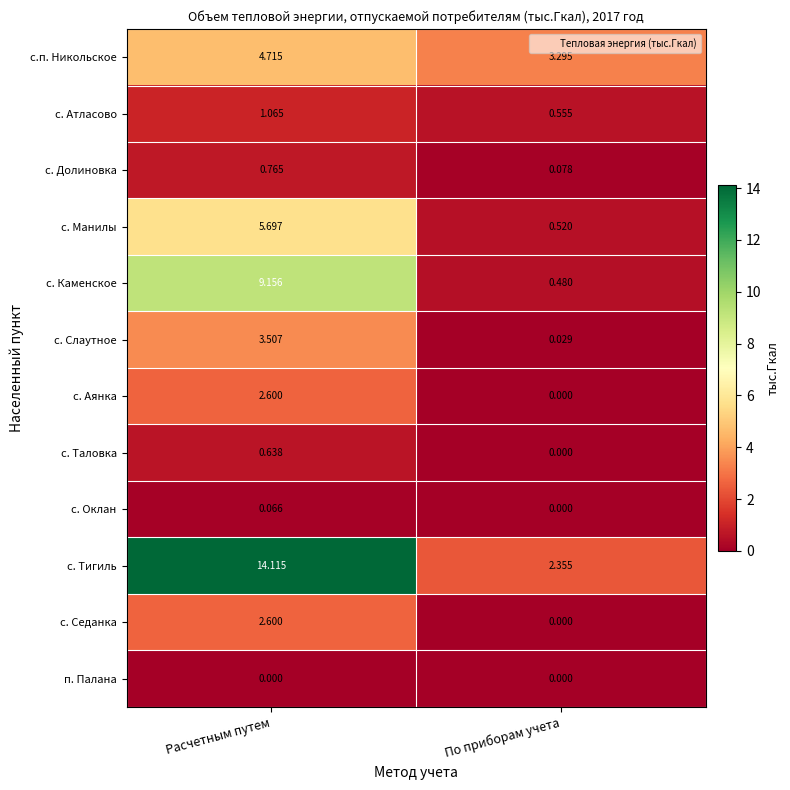

Which series changed the most between Расчетным путем and По приборам учета?

с. Тигиль